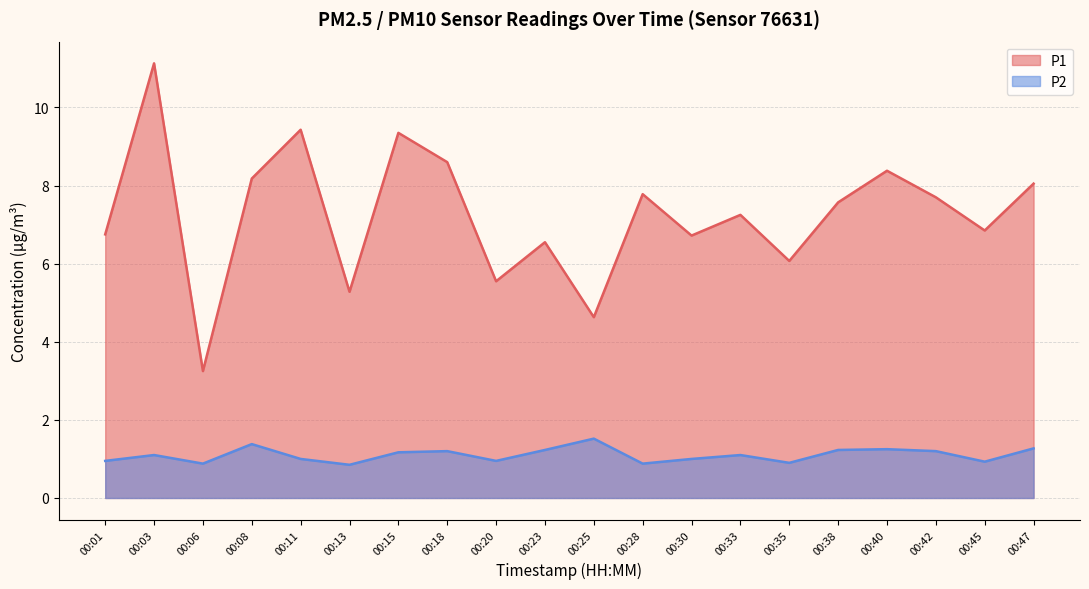

True or false: P2 and P1 intersect in this chart.

False